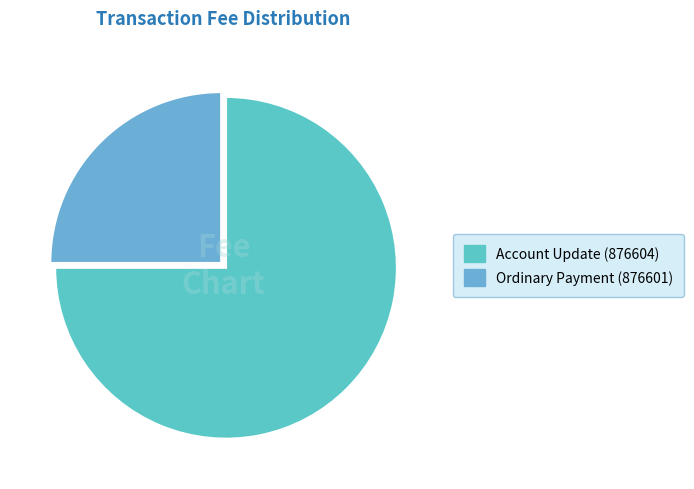

Is it true that Account Update (876604) is 64% of the pie?

False